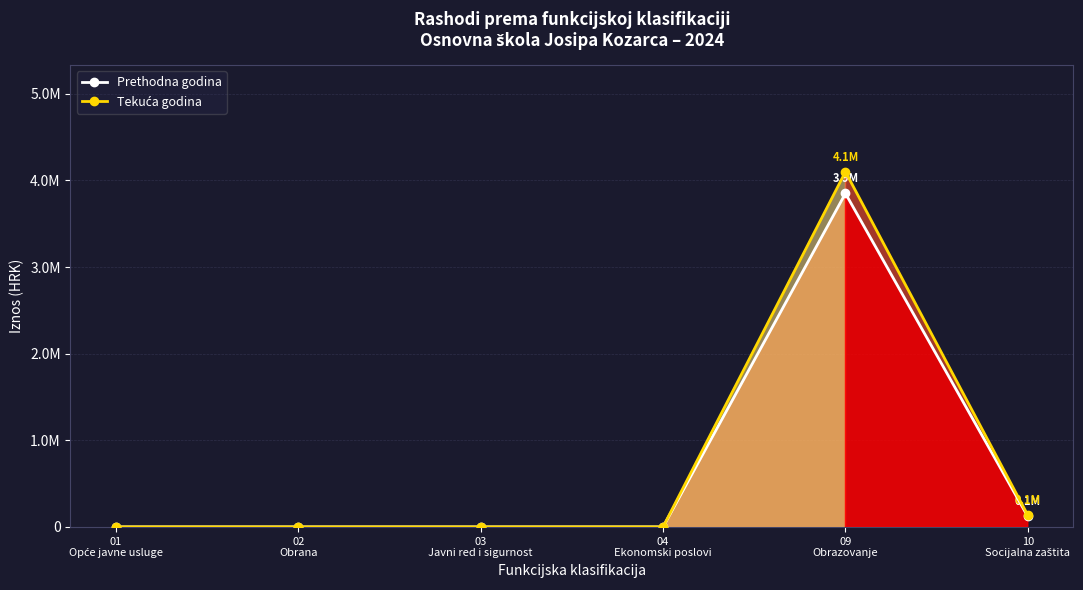

The Prethodna godina series shows 0 at 01
Opće javne usluge. True or false?

True